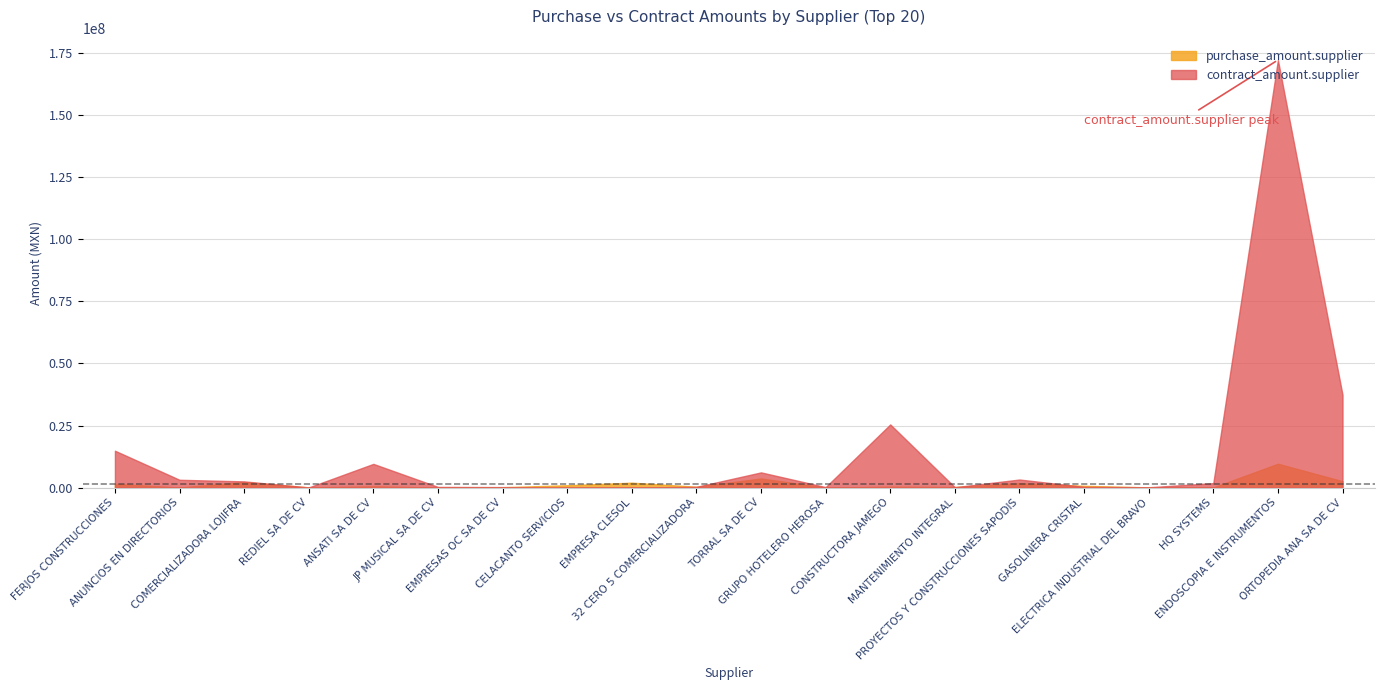

How many times do purchase_amount.supplier and contract_amount.supplier cross each other?

8